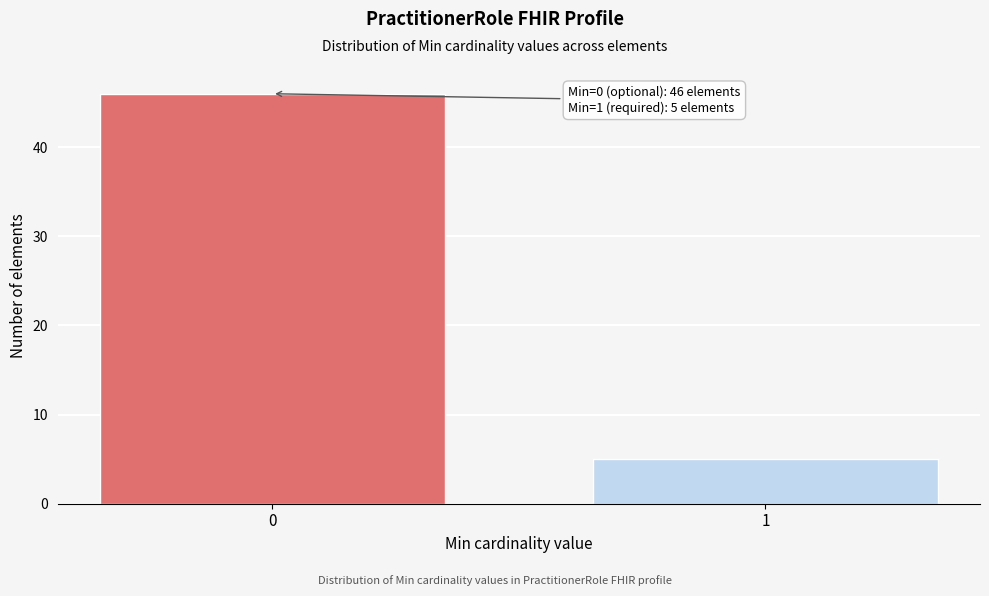

Reading right to left, transcribe all the data shown in this chart.

1=5	0=46